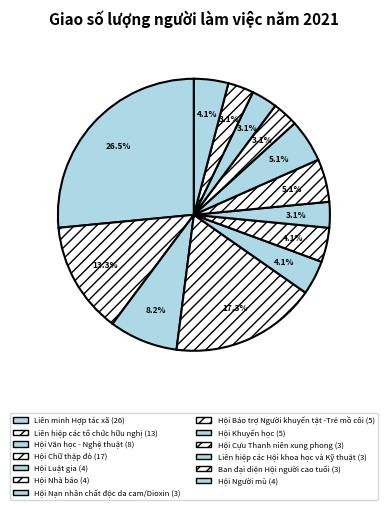

Approximately how many times larger is the value at Hội Nạn nhân chất độc da cam/Dioxin compared to Liên hiệp các Hội khoa học và Kỹ thuật?

1.0